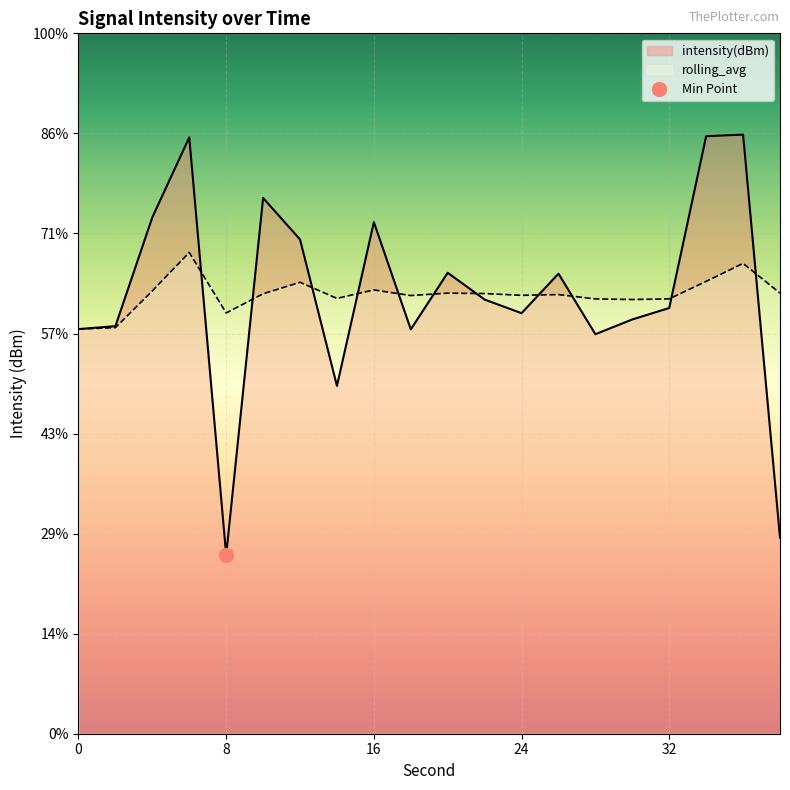

Which series has the widest spread of values?

intensity(dBm)